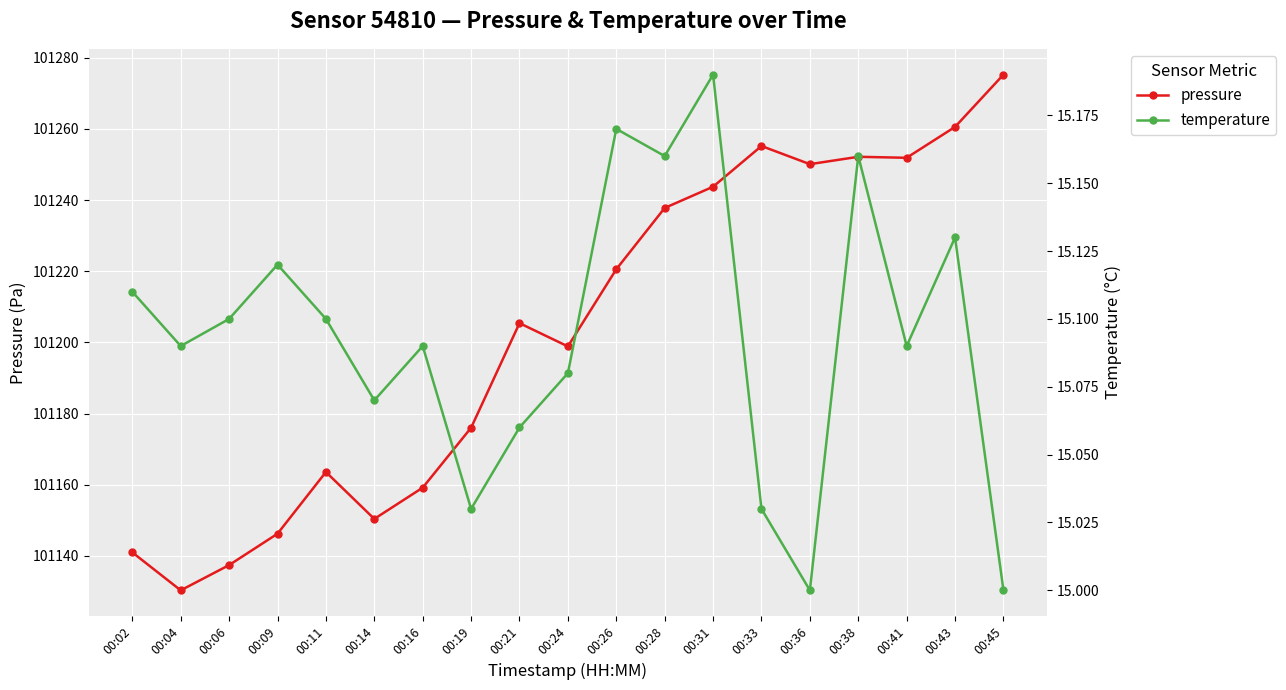

Which series has the largest total across all categories?

pressure